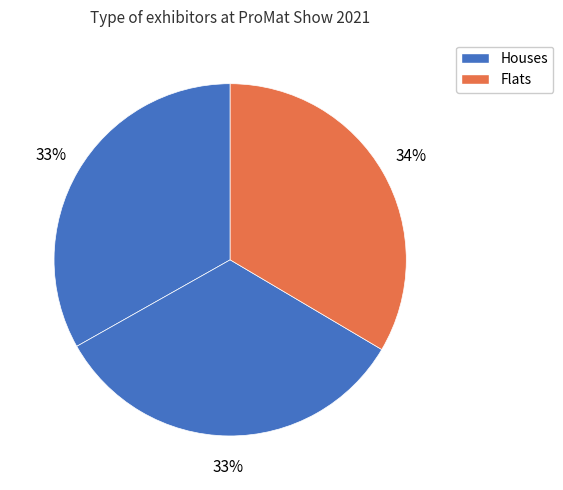

Count the number of slices in the pie.

3